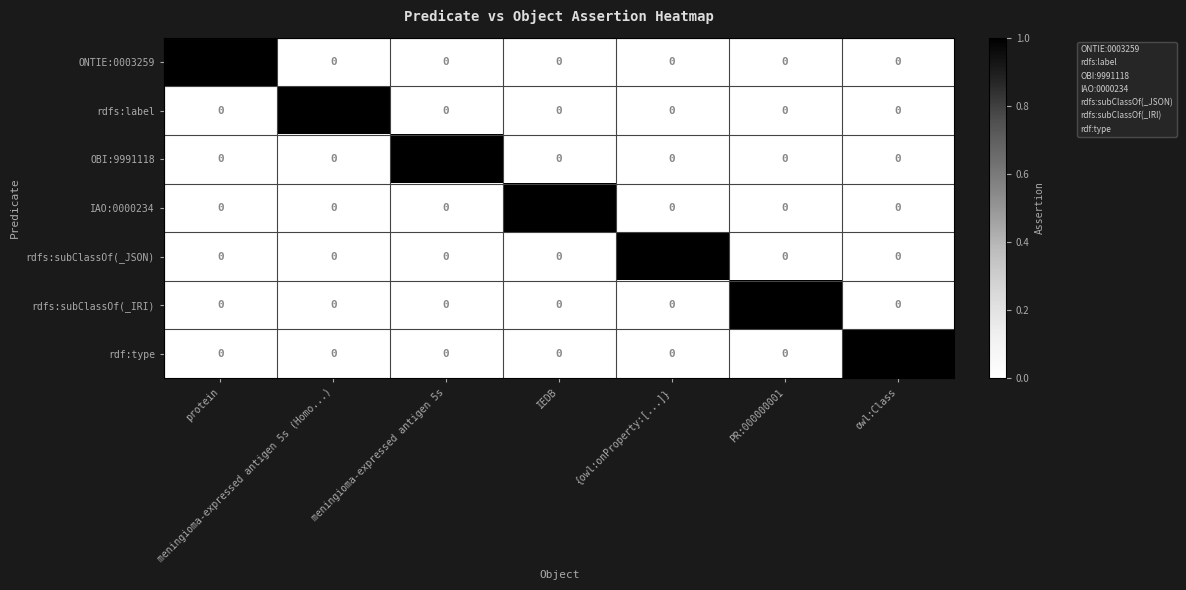

How many data points in rdfs:subClassOf(_IRI) are above 0?

1